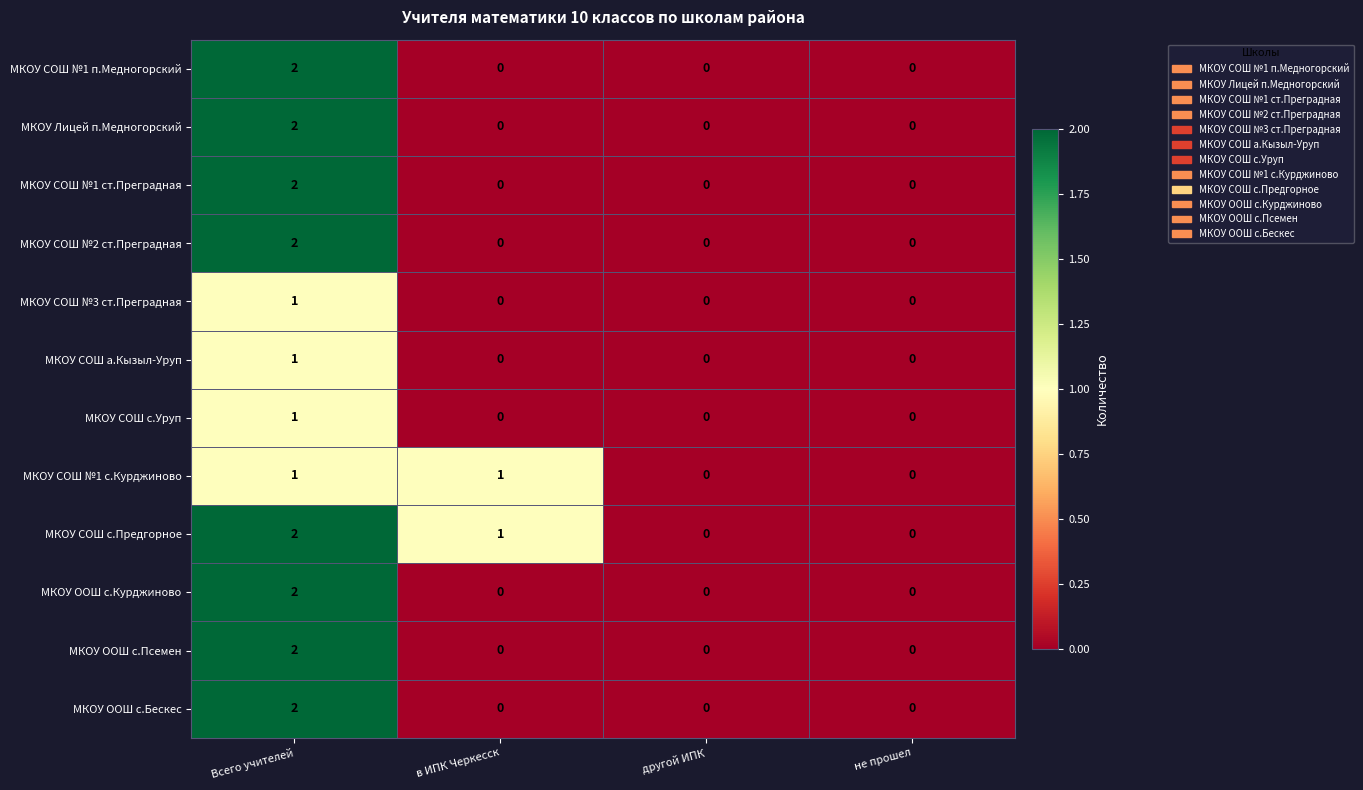

How many МКОУ СОШ №3 ст.Преградная values are between 0 and 1?

4